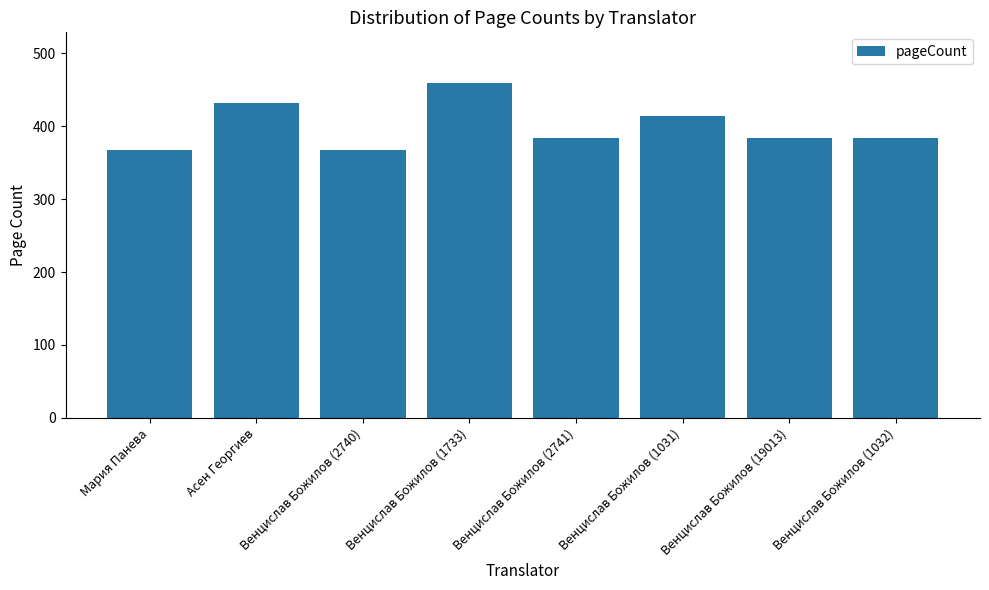

What is the smallest value displayed?

368